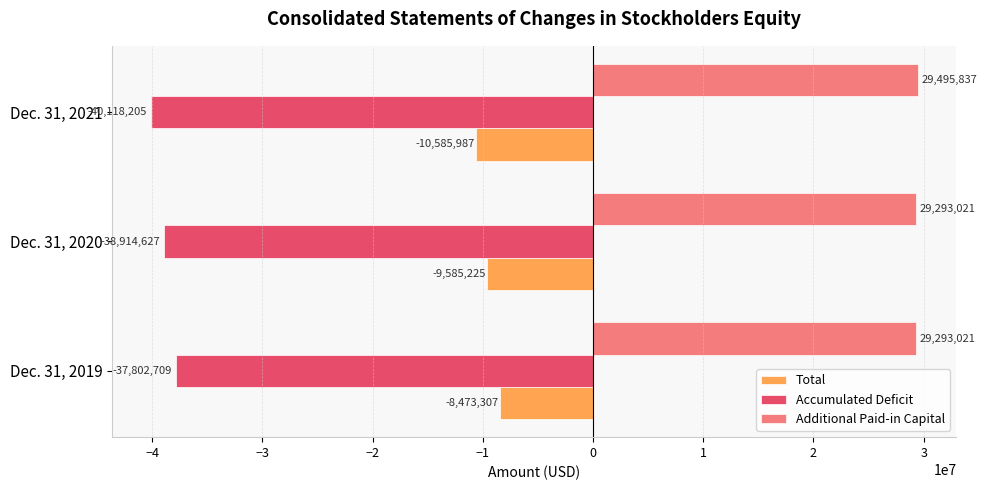

The Accumulated Deficit series shows -15220503 at Dec. 31, 2020. True or false?

False